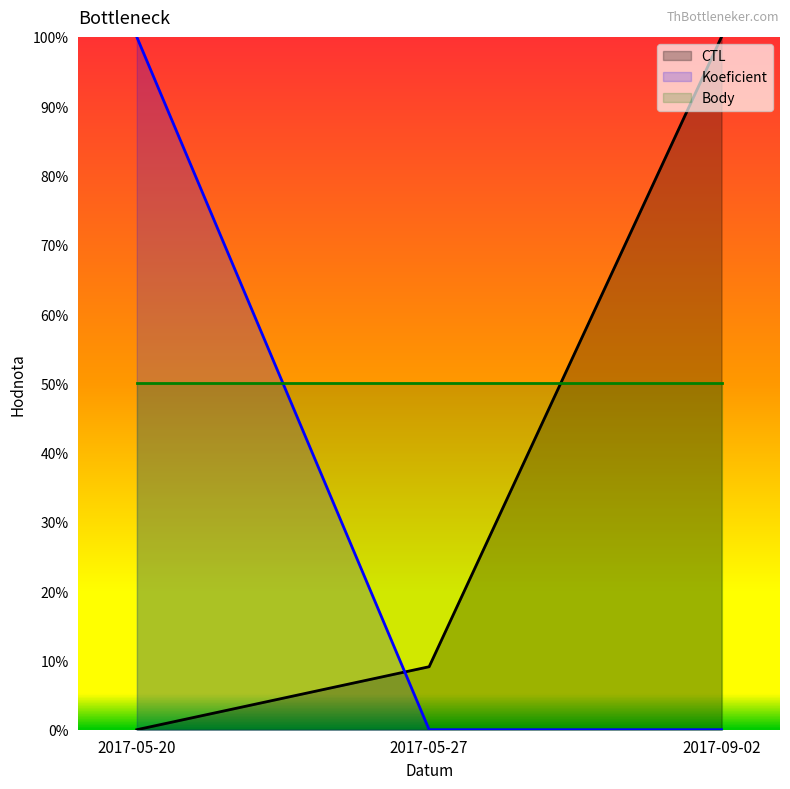

Does the chart display data point markers on the line(s)?

No